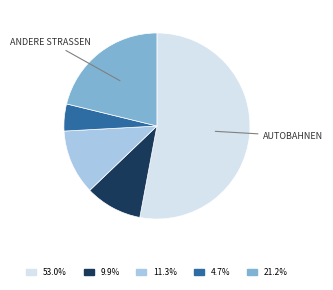

Does any single category account for the majority?

Yes